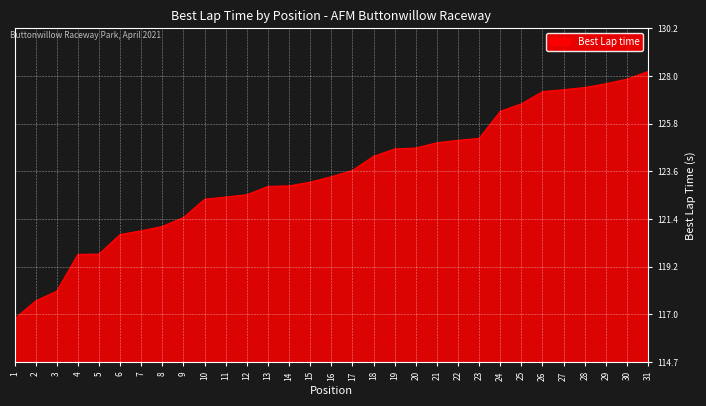

What is the sum of all values?

3825.9